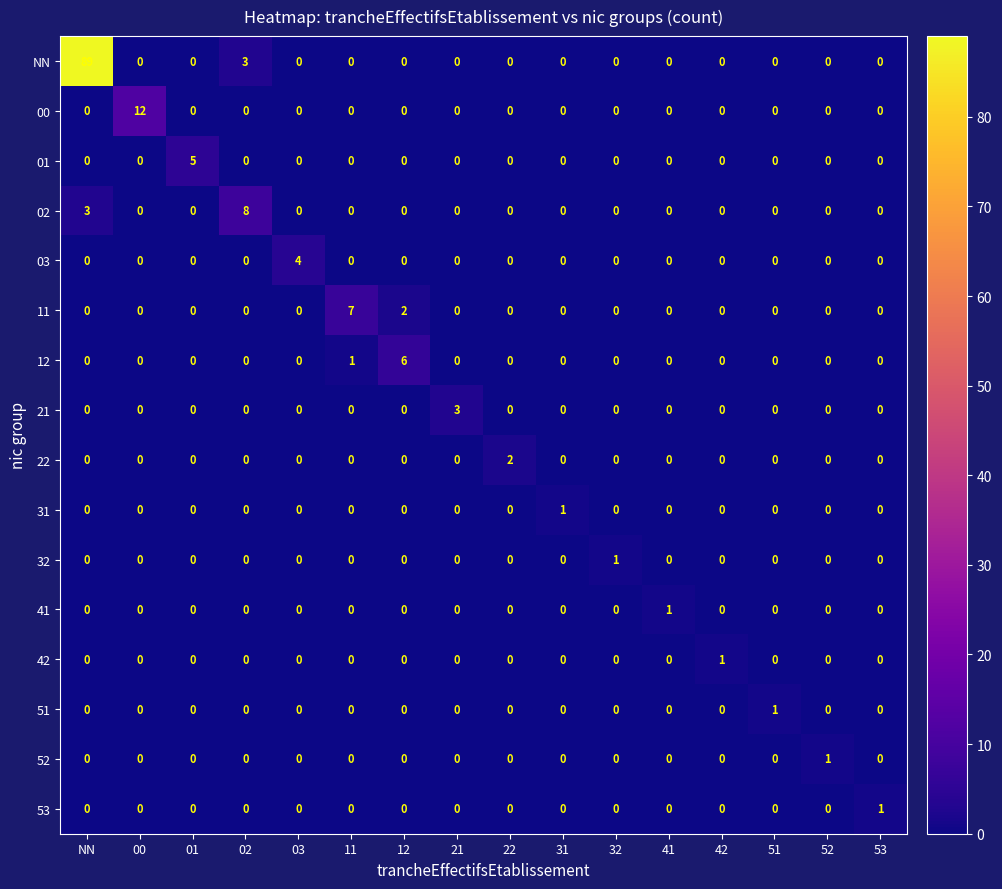

Which category has the highest value in the 53 series?

53